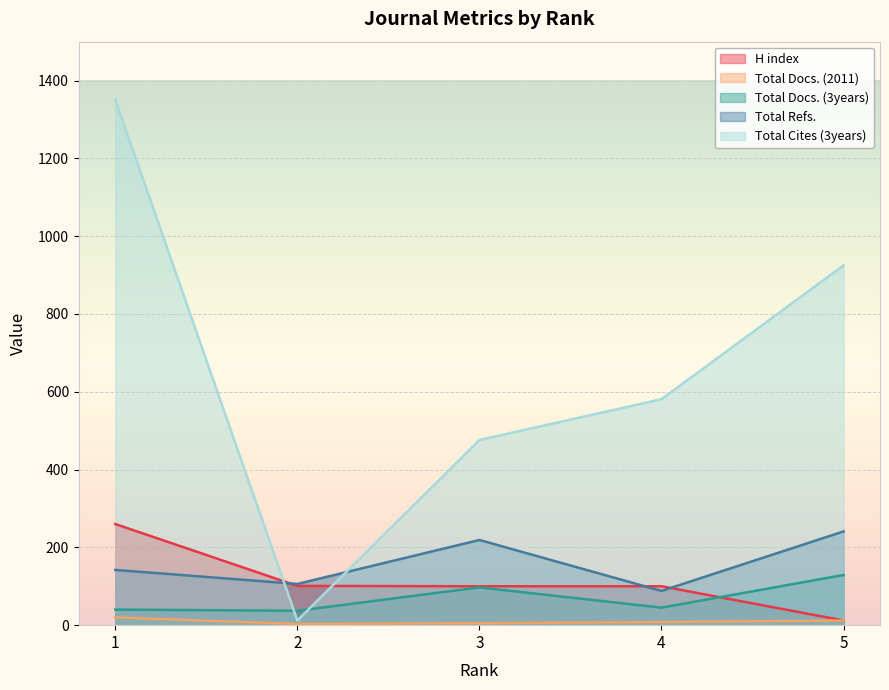

Between 2 and 3, which series saw the biggest shift?

Total Cites (3years)